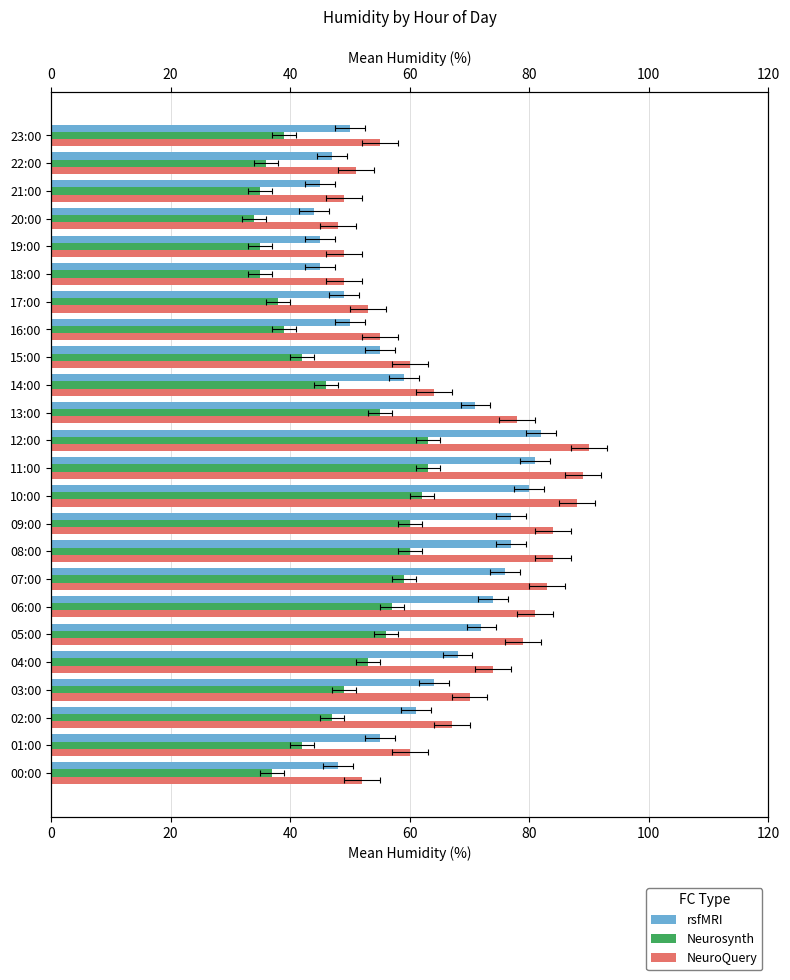

Between 12 and 18, which series saw the biggest shift?

NeuroQuery